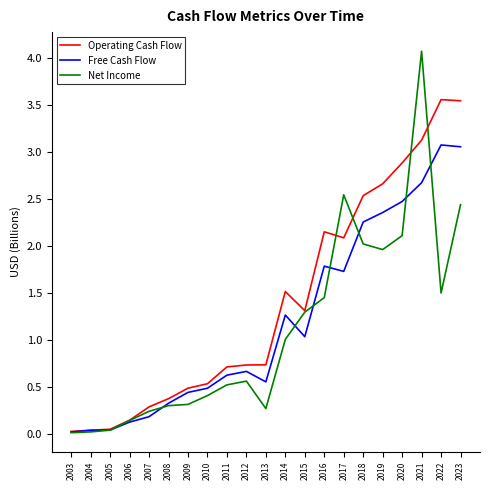

What is the maximum value shown in the chart?

4.1